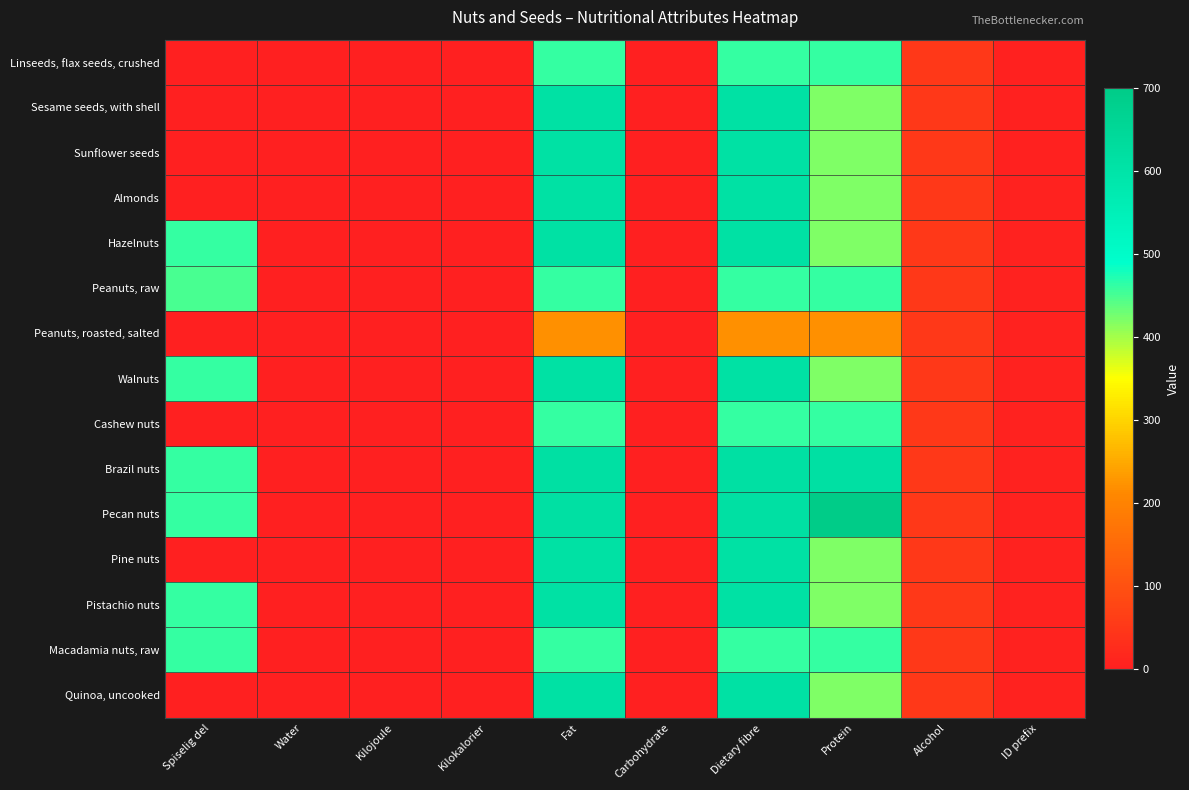

What is the total value across all series at ID prefix?

87